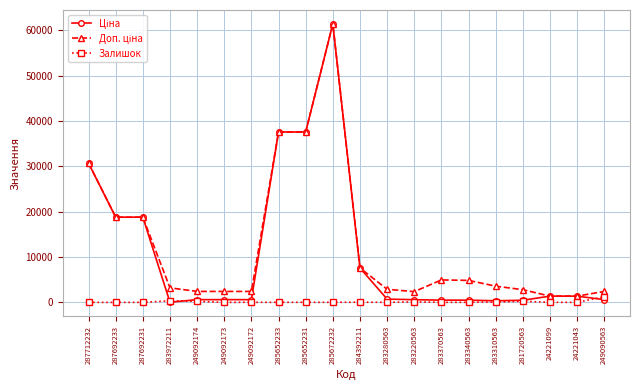

What is the maximum value shown in the chart?

61434.3